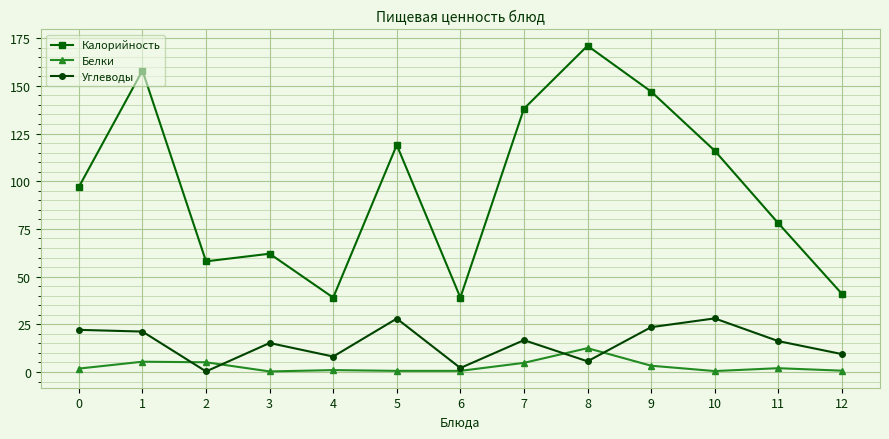

The value of Углеводы at 6 is 2.1. True or false?

True